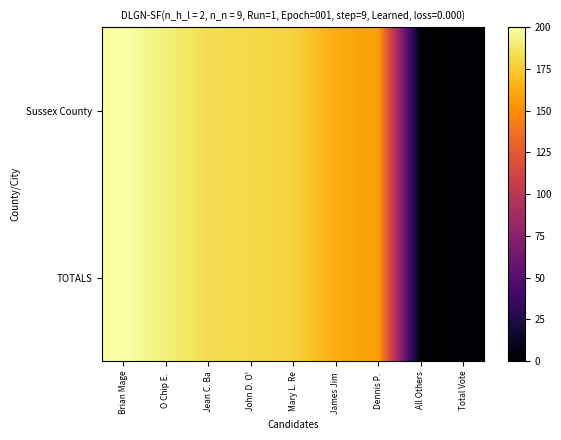

At how many categories does at least one series exceed 11?

7